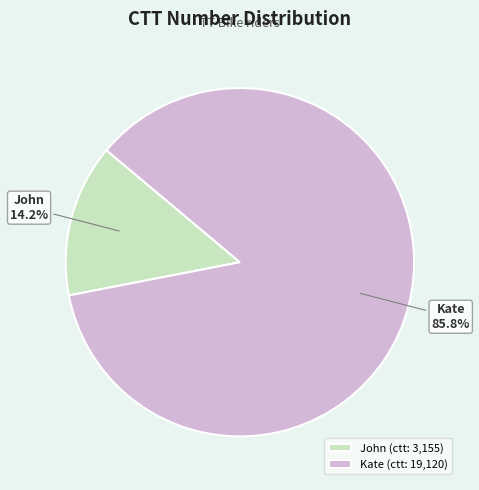

Is it true that John is 27% of the pie?

False